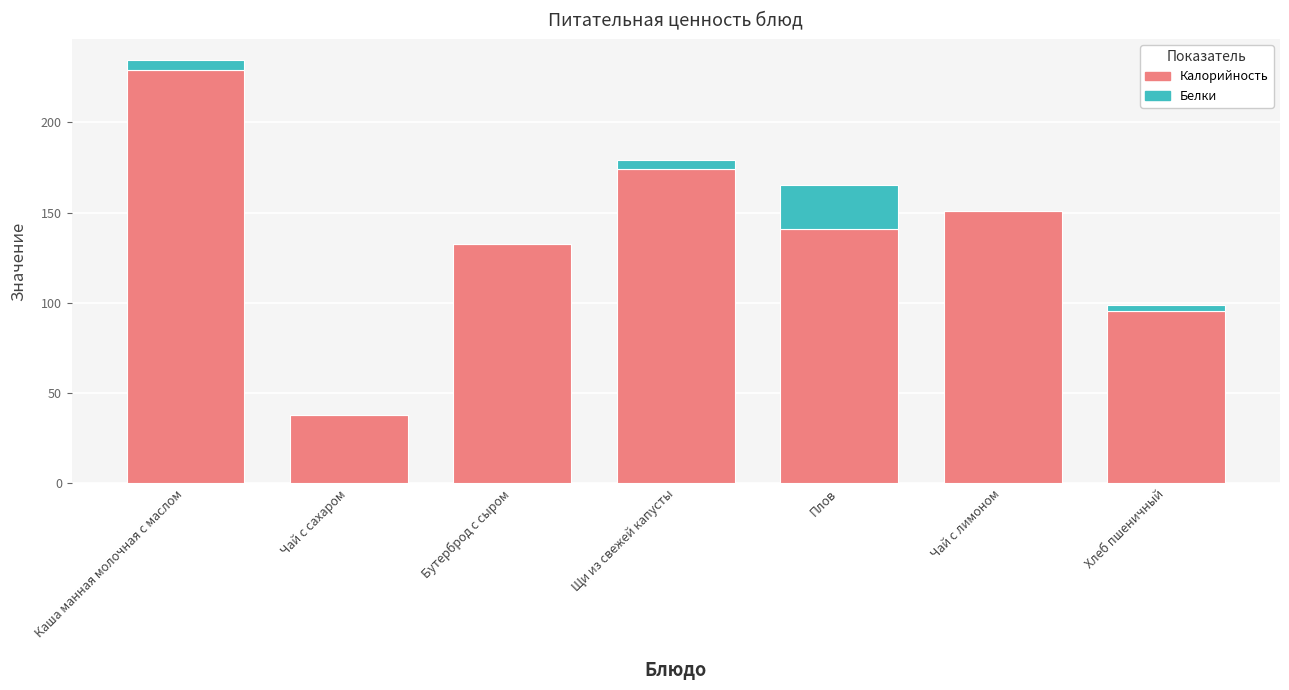

What is the total value across all series at Плов?

165.4